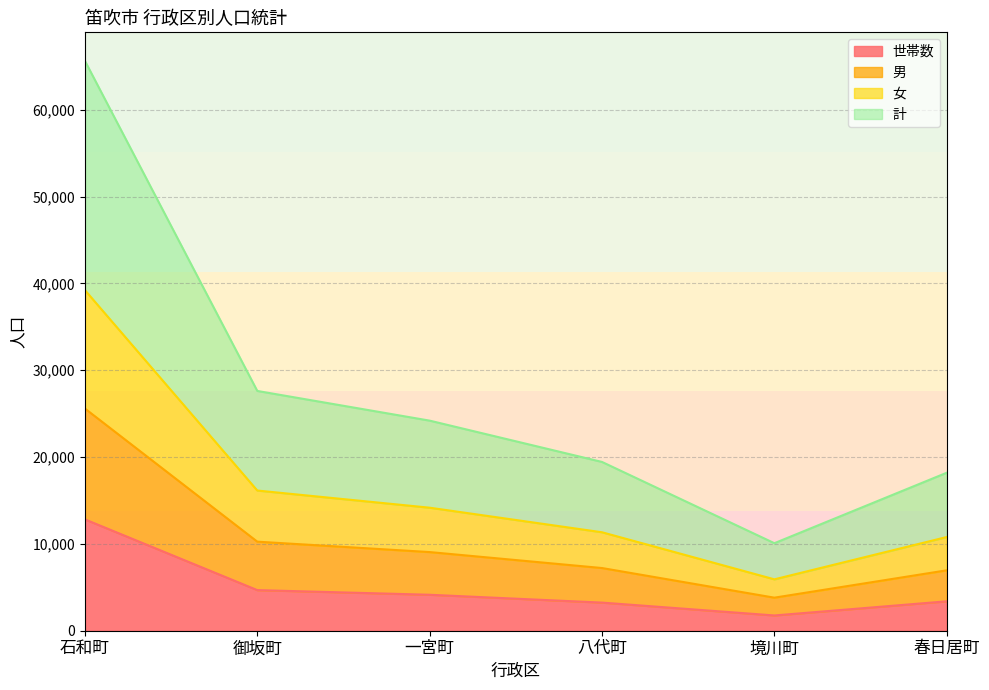

True or false: 世帯数 and 男 intersect in this chart.

False